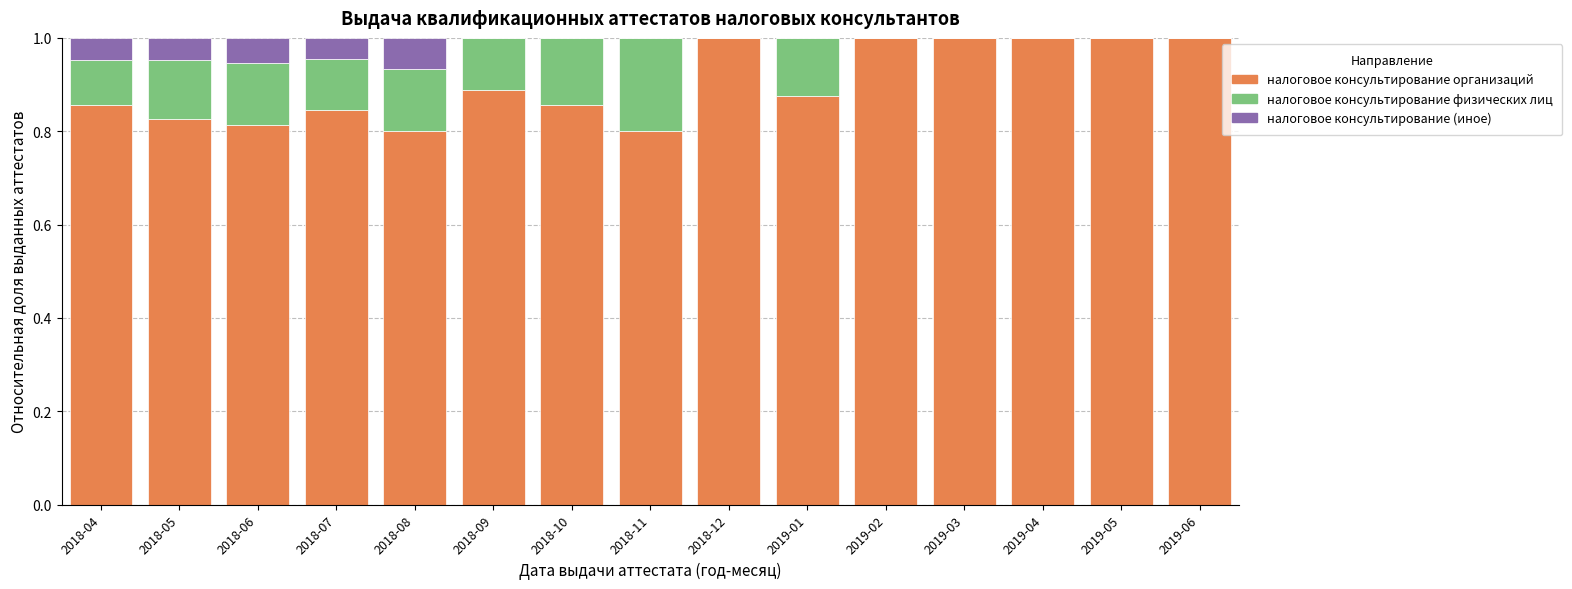

The налоговое консультирование организаций series shows 1.1 at 2018-10. True or false?

False